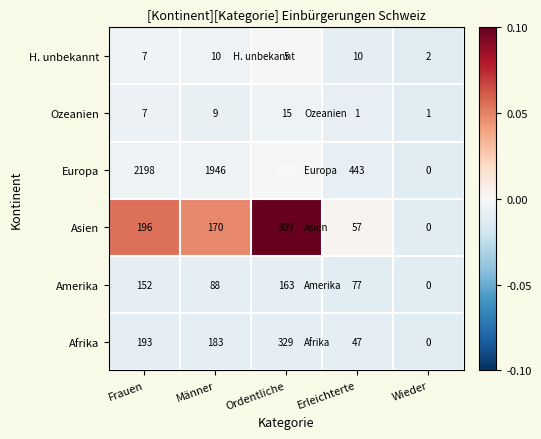

What is the average value of the Europa series?

1658